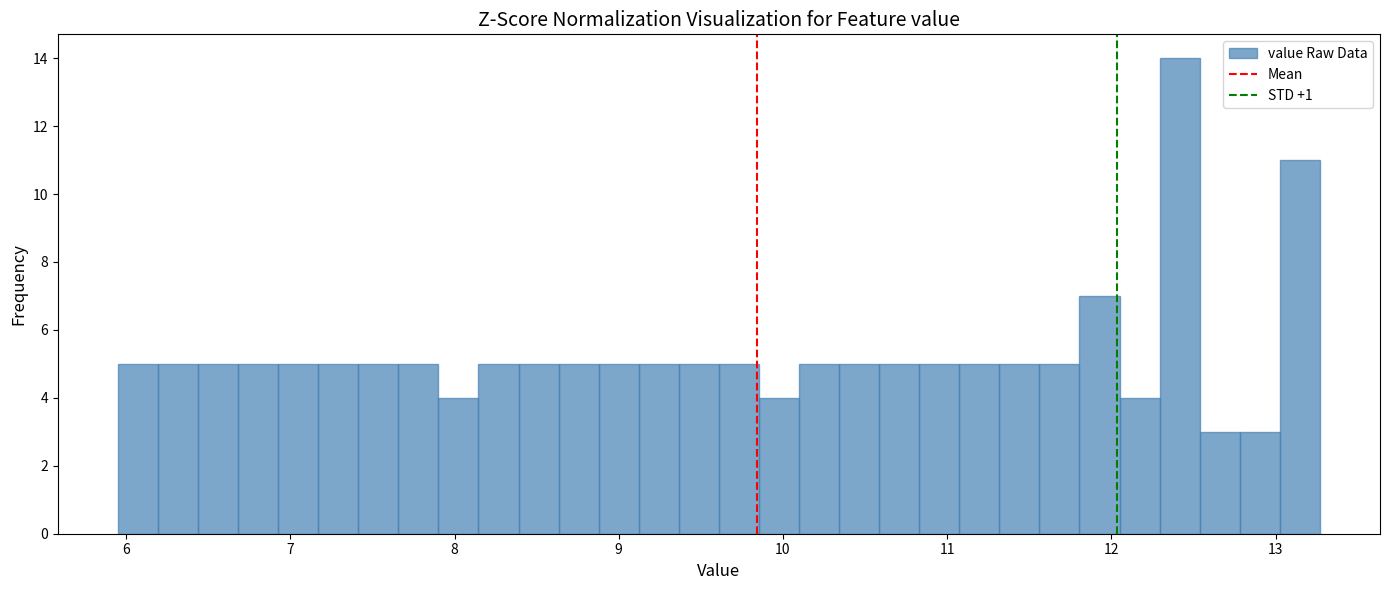

Around what value on the x-axis is the tallest bar? Give the approximate position of its centre, as read against the axis.

12.4